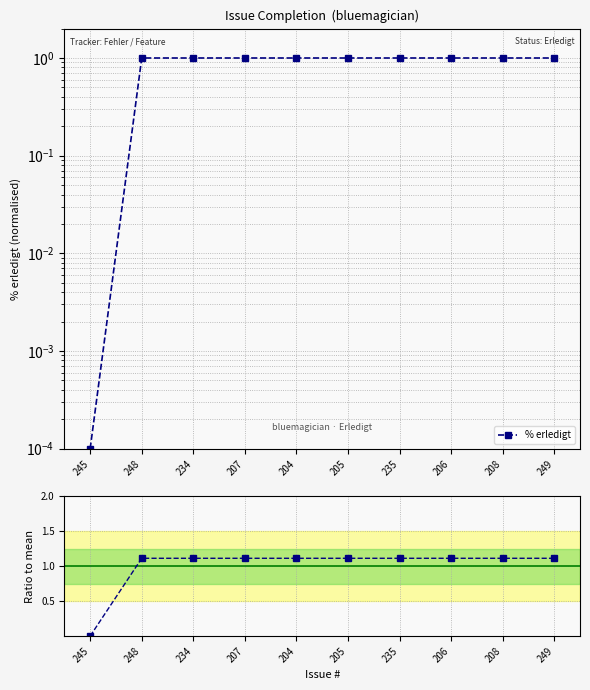

Where does the data first go above 1?

248